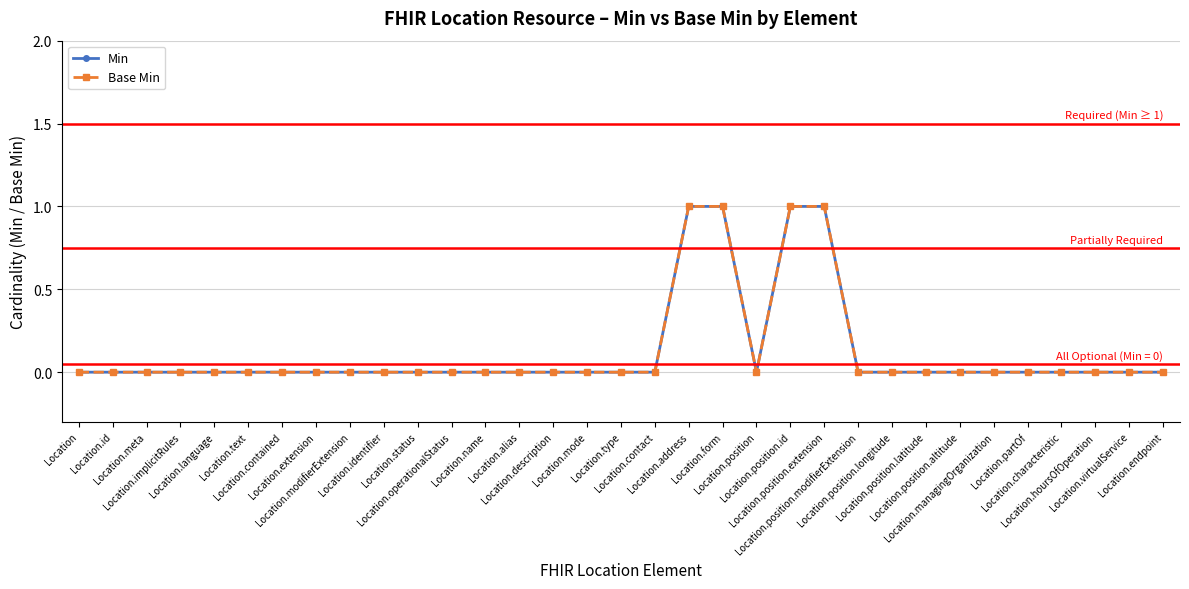

Which series has the widest spread of values?

Min